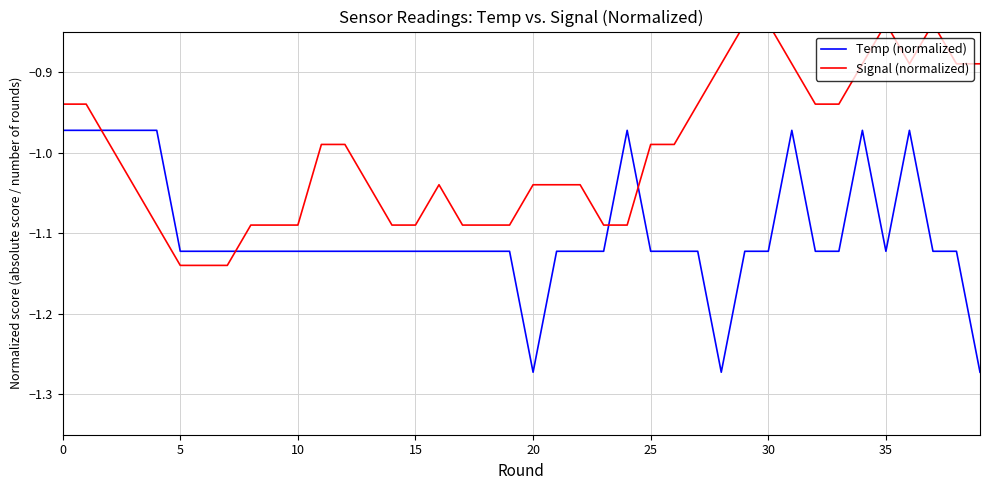

What is the difference between the highest and lowest values at 11?

0.1